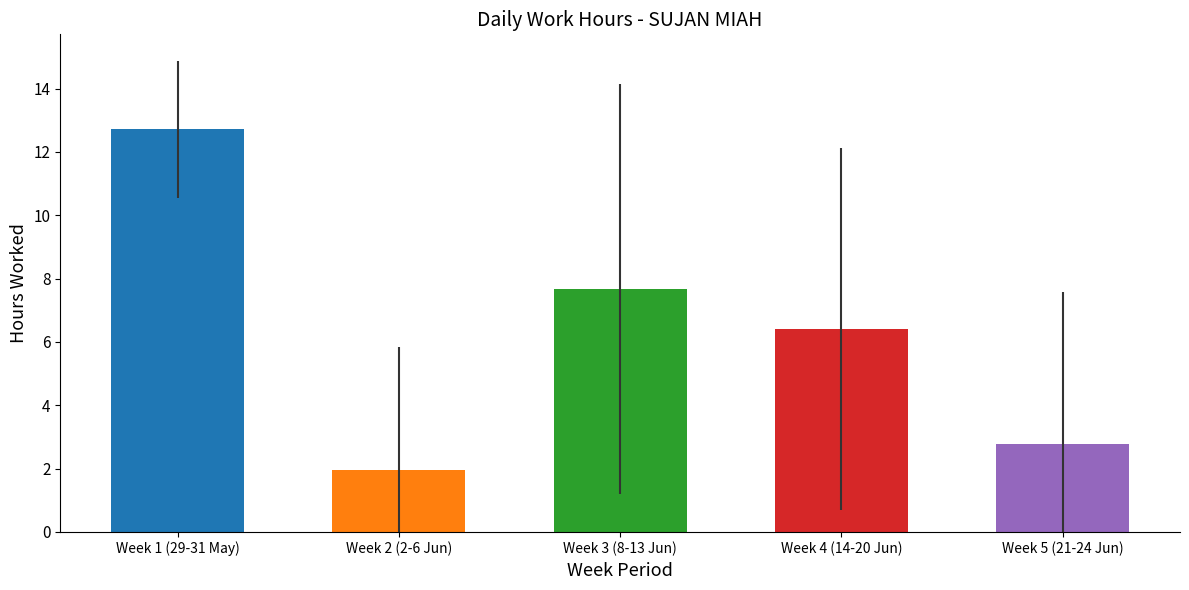

Reading left to right, transcribe all the data shown in this chart.

12.7	1.9	7.7	6.4	2.8